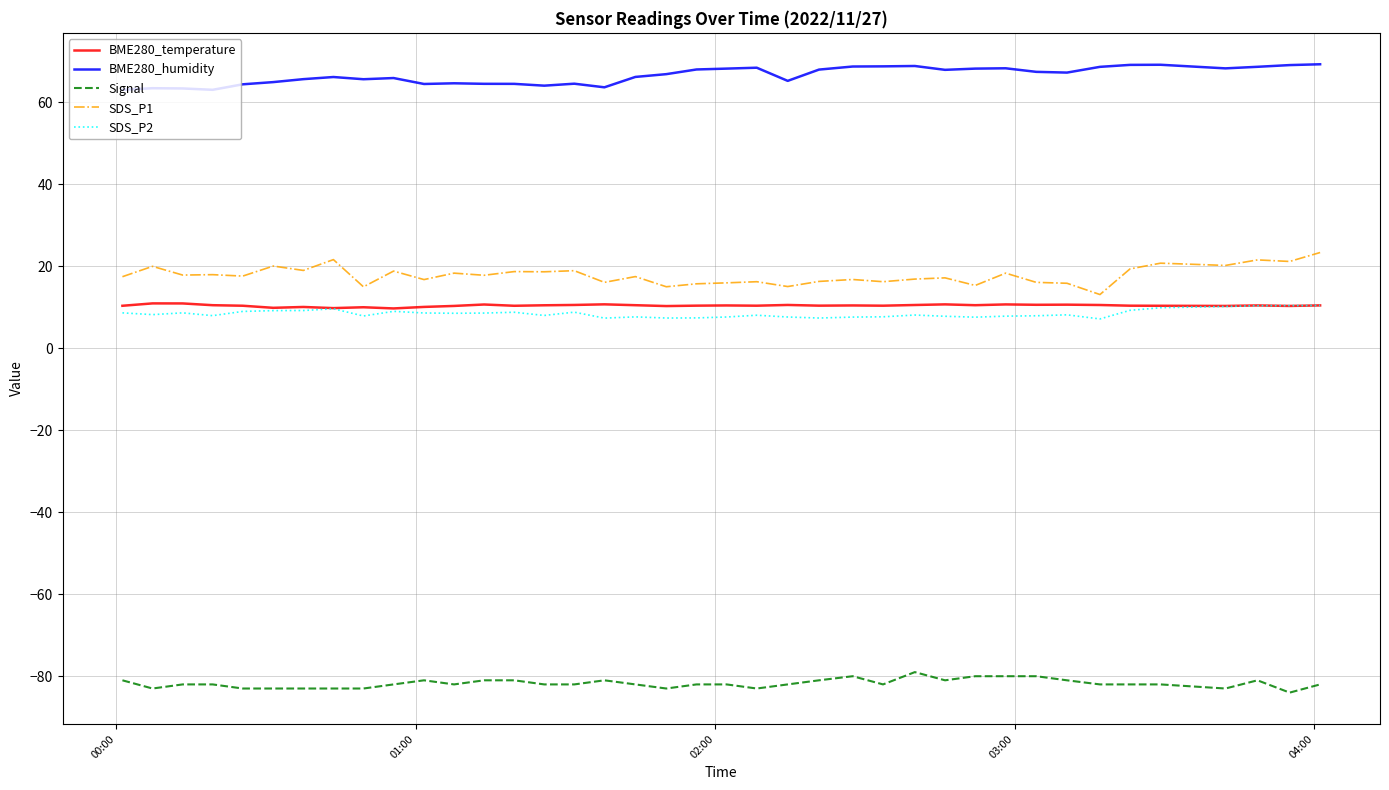

What is the lowest value of the SDS_P1 series?

13.1